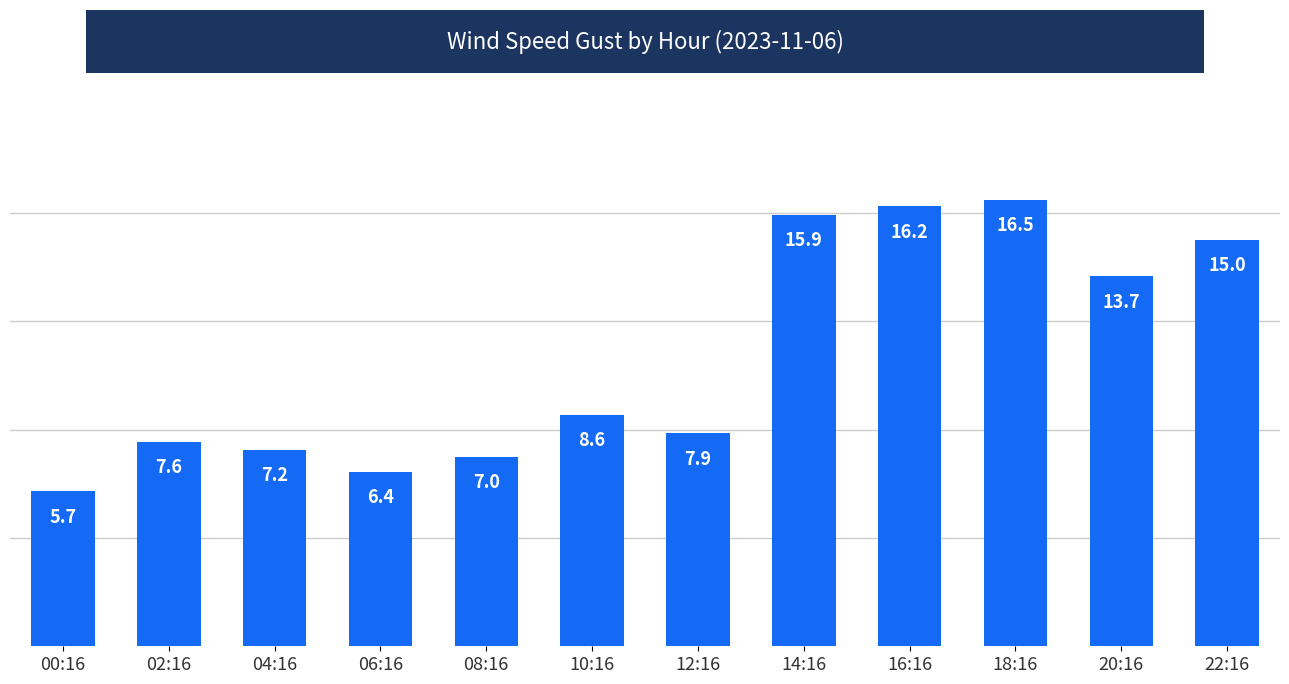

True or false: the data shows 13.1 at 02:16.

False